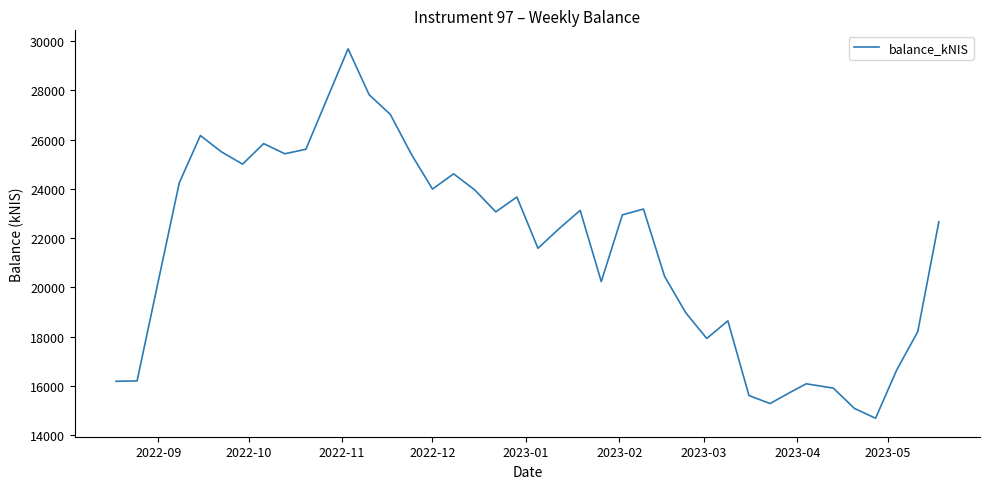

What is the minimum value shown in the chart?

14684.9